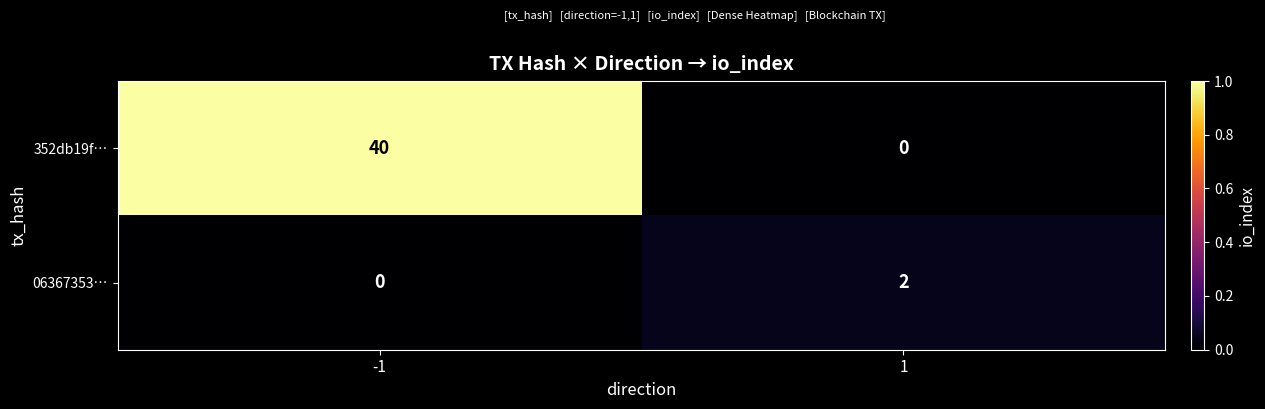

Is the value of 06367353… at -1 greater than the value of 352db19f… at -1?

No